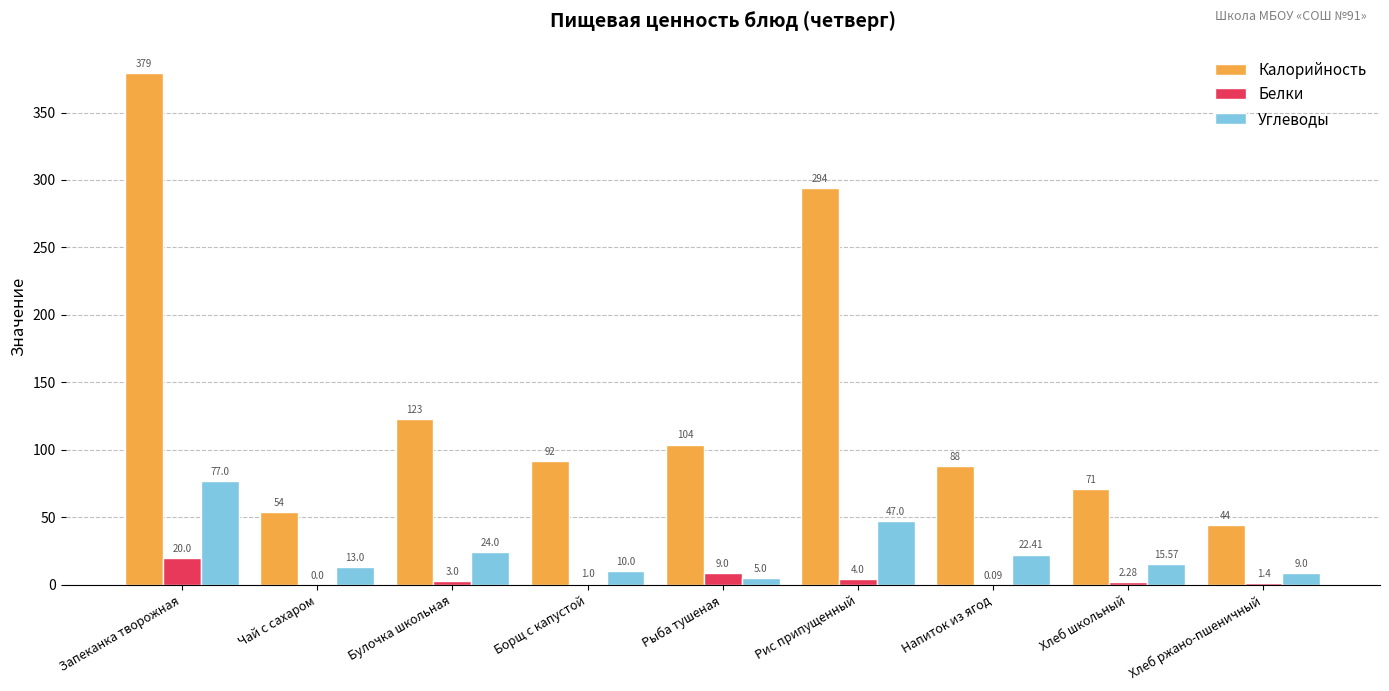

Are the bars grouped side by side (vs. stacked)?

Yes